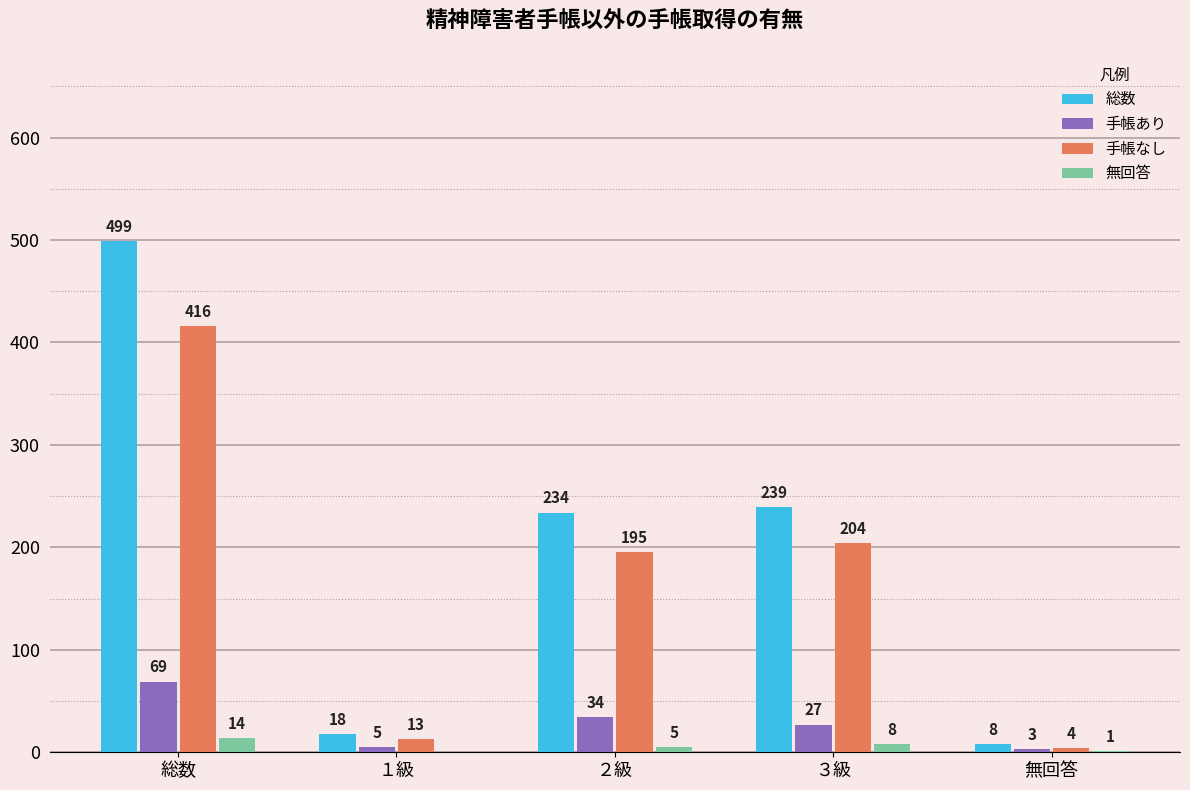

At which label is 手帳なし closest to 210?

３級